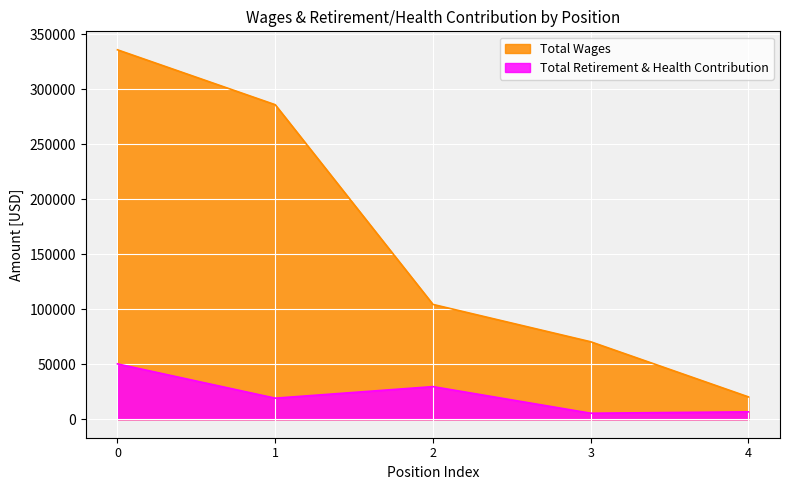

How many values in the Total Wages series are below 104345?

2